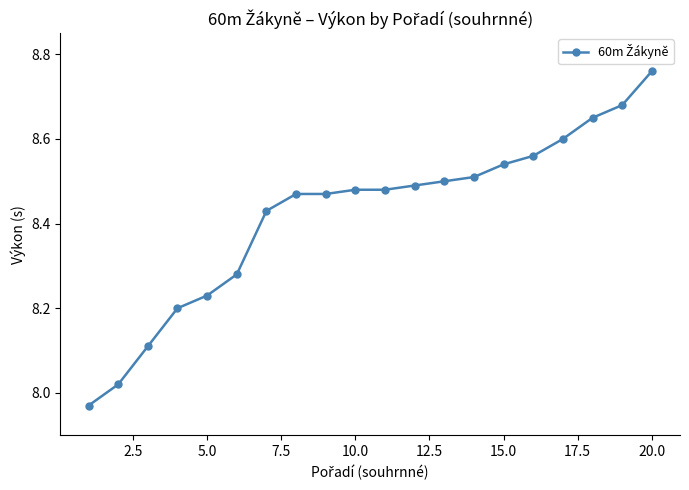

Does the chart display data point markers on the line(s)?

Yes